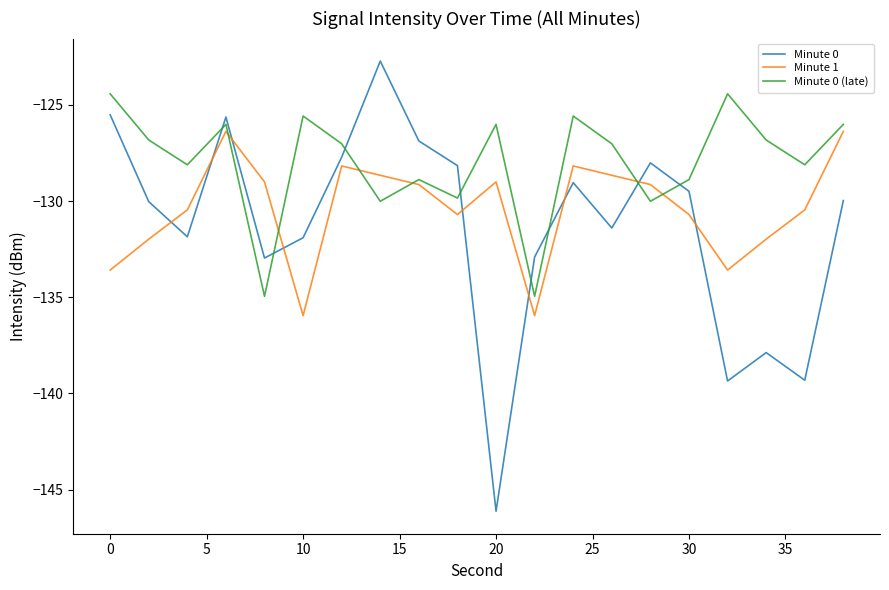

What is the minimum value shown in the chart?

-146.1